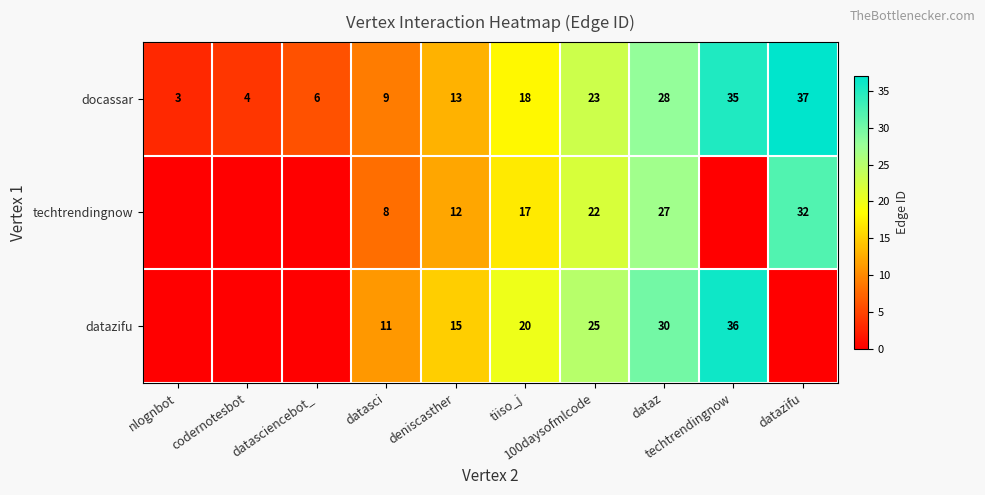

Between techtrendingnow and 100daysofmlcode, which is larger?

techtrendingnow